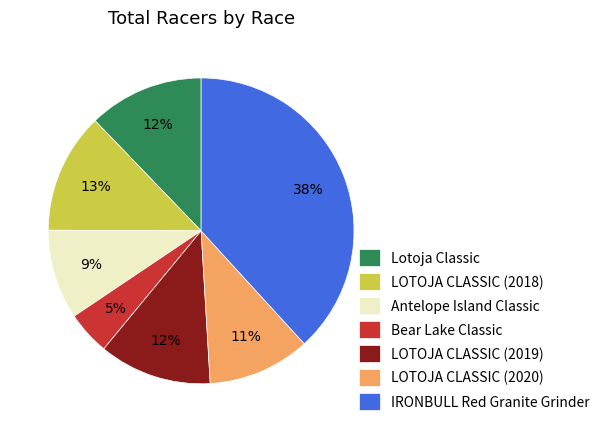

The Bear Lake Classic slice represents 5% of the pie. True or false?

True